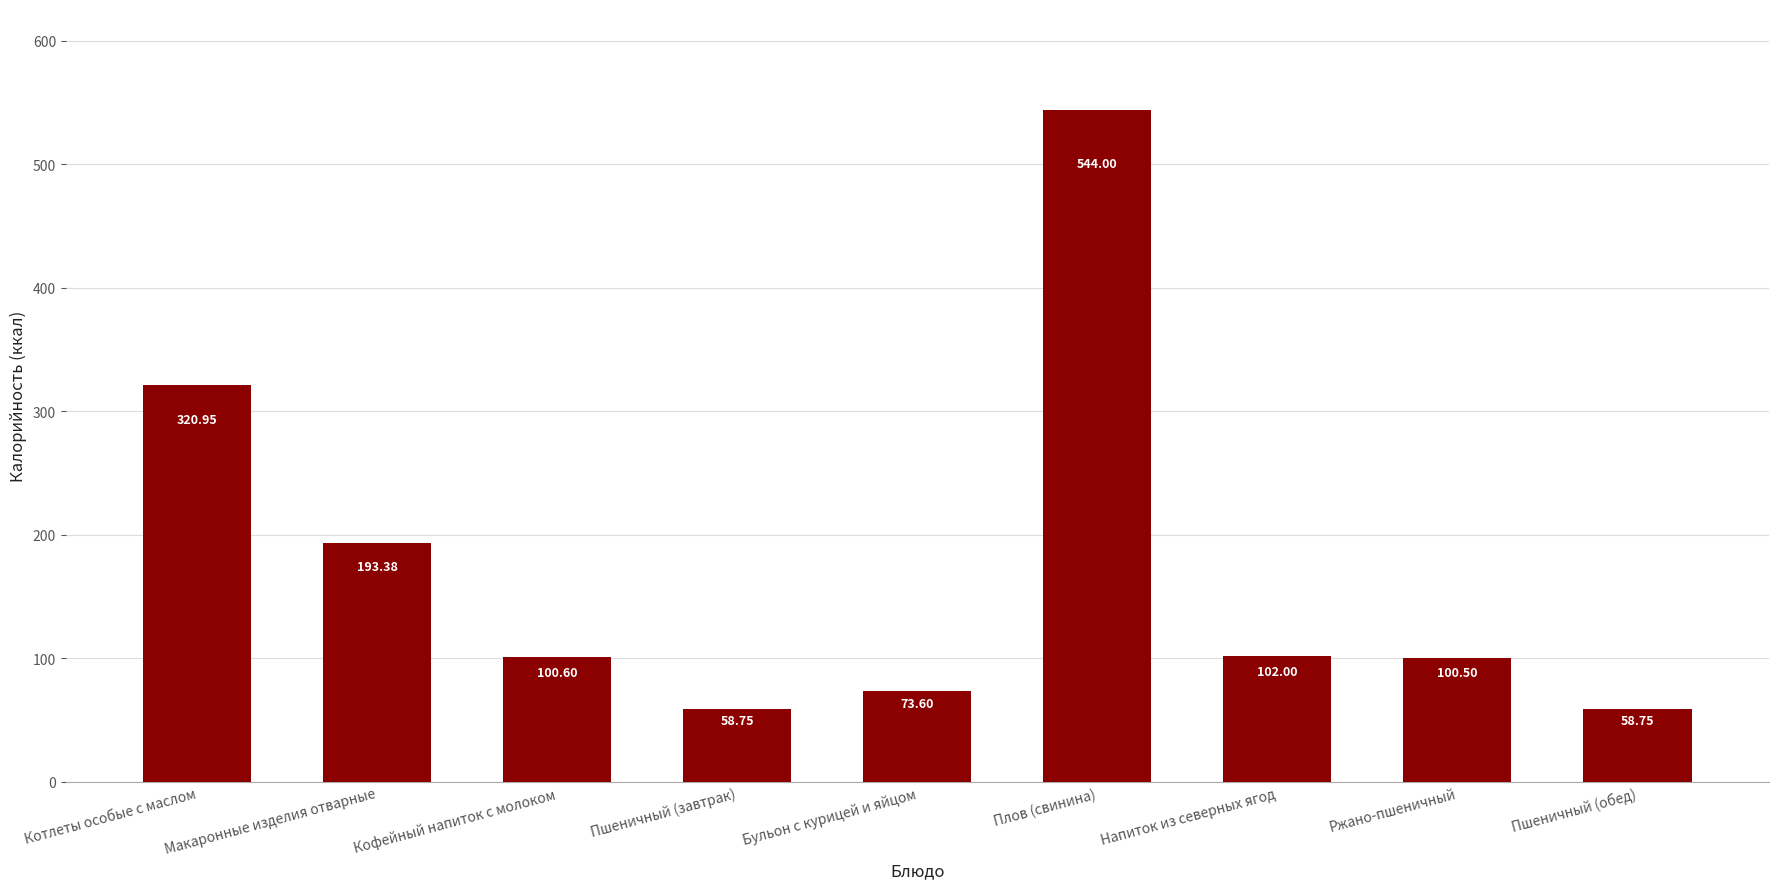

What is the minimum value shown in the chart?

58.8